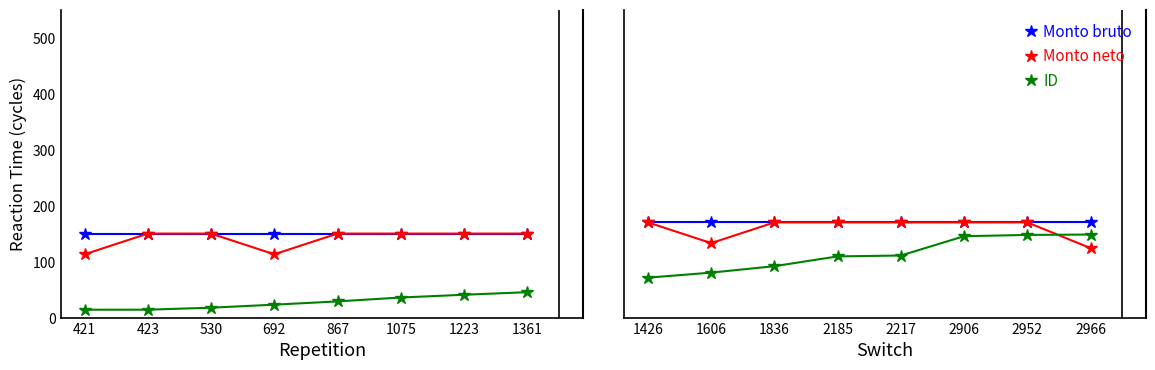

At 1606, list the series in order from largest to smallest.

Monto bruto, Monto neto, ID